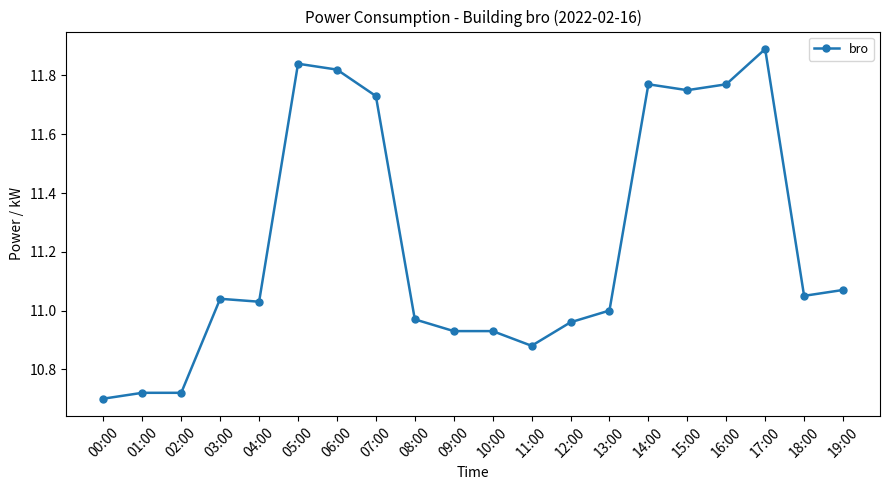

The value at 00:00 is 10.7. True or false?

True